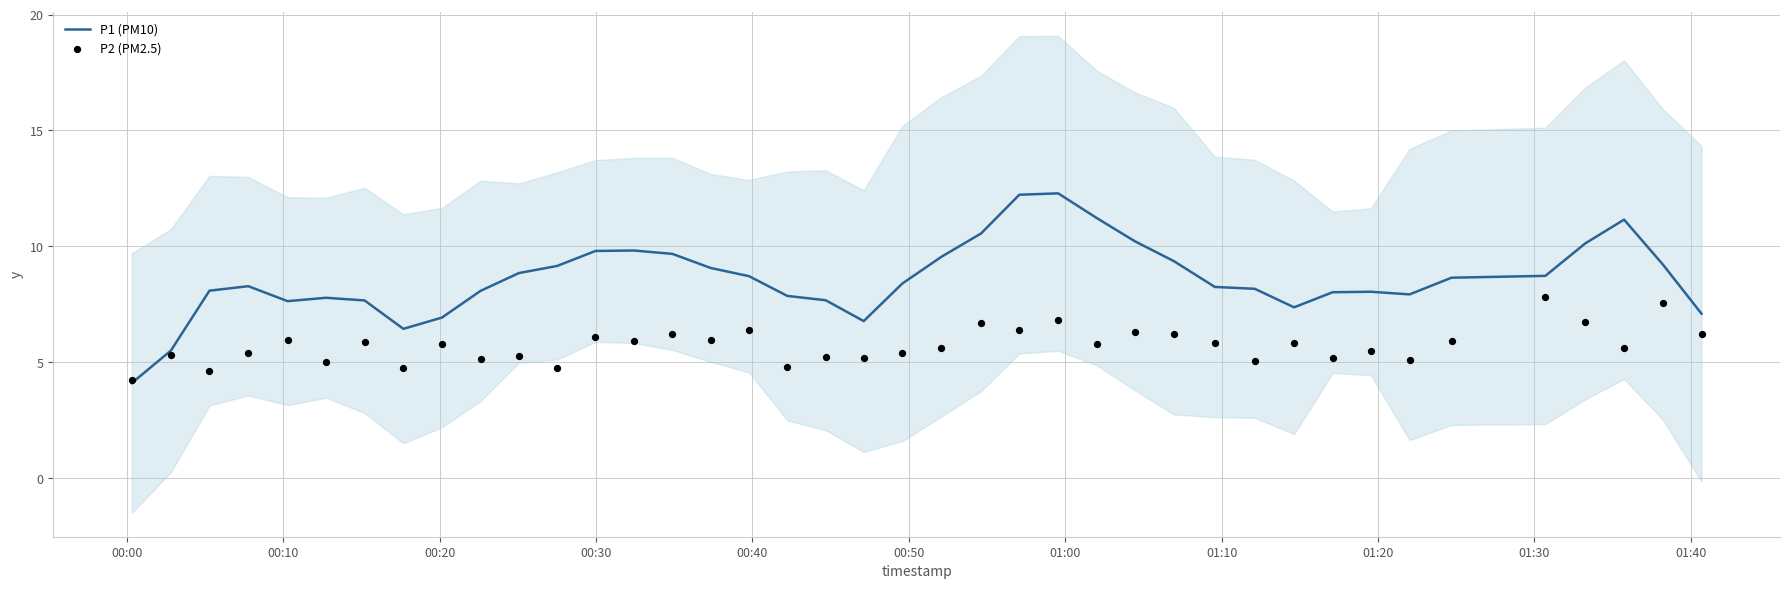

What are all the series names shown in the legend?

P1 (PM10), P2 (PM2.5)